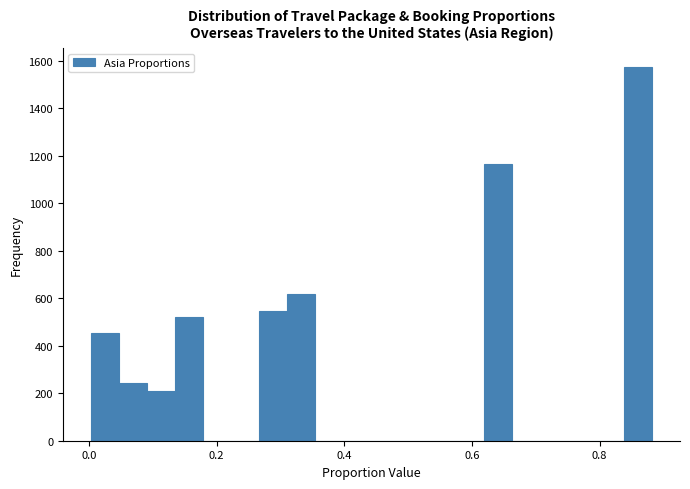

Read against the x-axis, roughly where is the centre of the tallest bar?

0.86